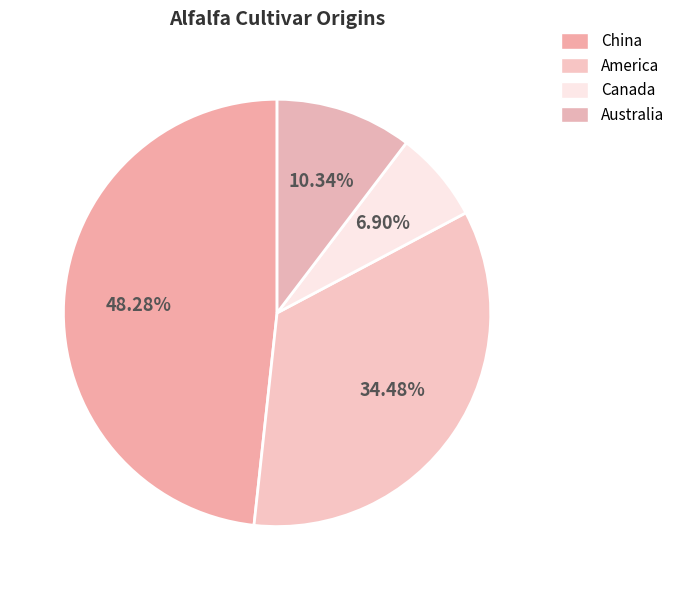

How many slices are in this pie chart?

4